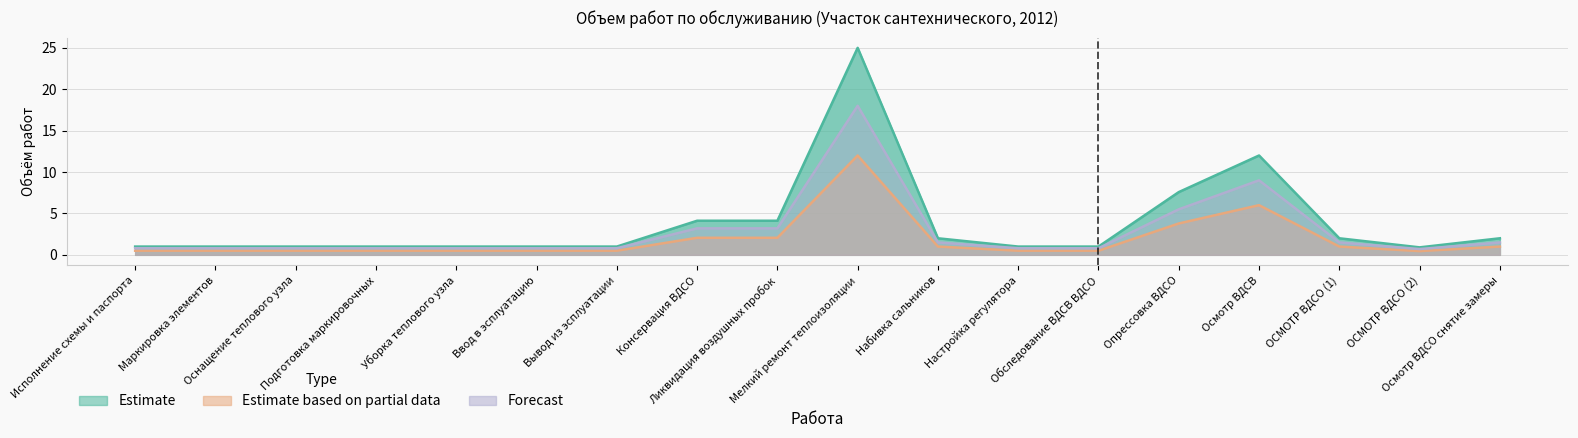

True or false: Forecast has more than 2 points higher than both neighbors.

False